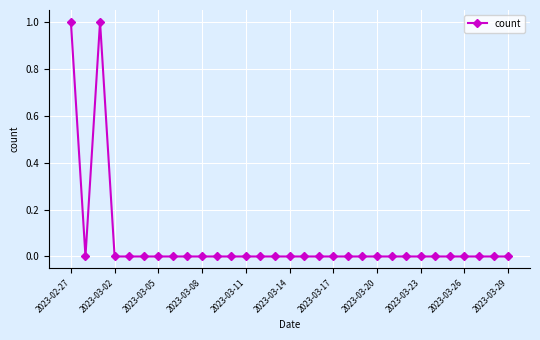

How many lines are shown in the chart?

1